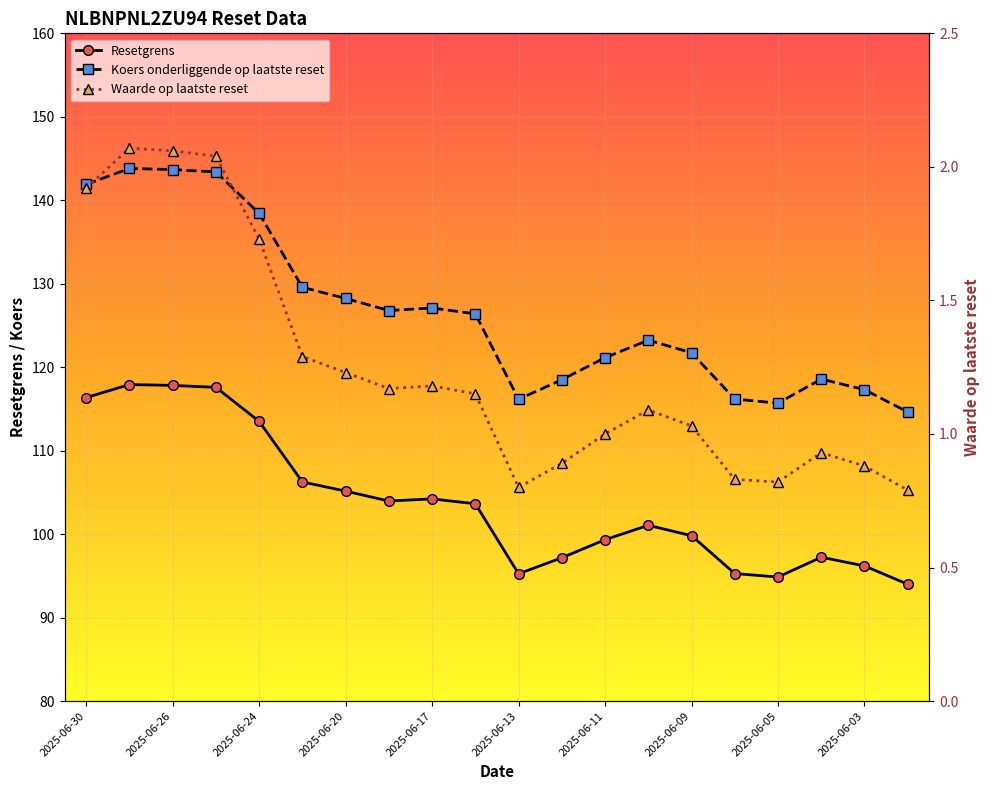

What is the smallest value displayed?

0.8